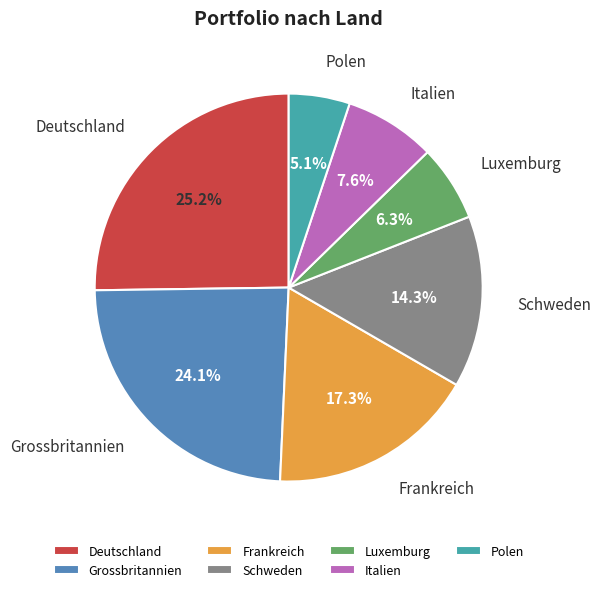

Combined, what portion of the pie is Grossbritannien and Italien?

31.7%